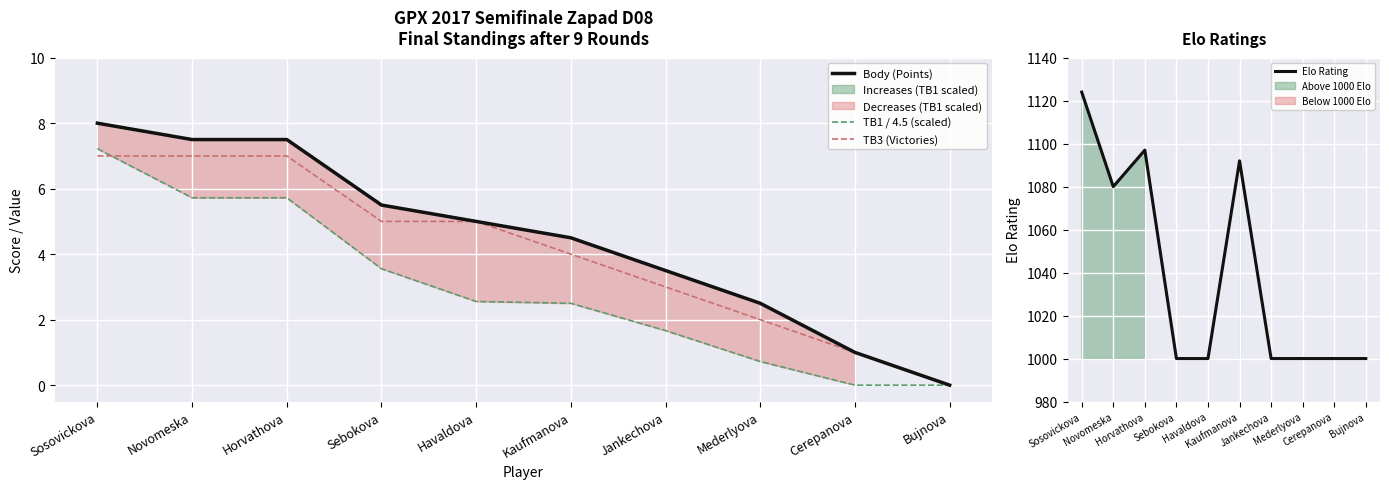

Reading left to right, transcribe all the data shown in this chart.

Body (Points): 8.0	7.5	7.5	5.5	5.0	4.5	3.5	2.5	1.0	0.0
TB1 / 4.5 (scaled): 7.2	5.7	5.7	3.6	2.6	2.5	1.7	0.7	0.0	0.0
TB3 (Victories): 7.0	7.0	7.0	5.0	5.0	4.0	3.0	2.0	1.0	0.0
Elo Rating: 1124.0	1080.0	1097.0	1000.0	1000.0	1092.0	1000.0	1000.0	1000.0	1000.0